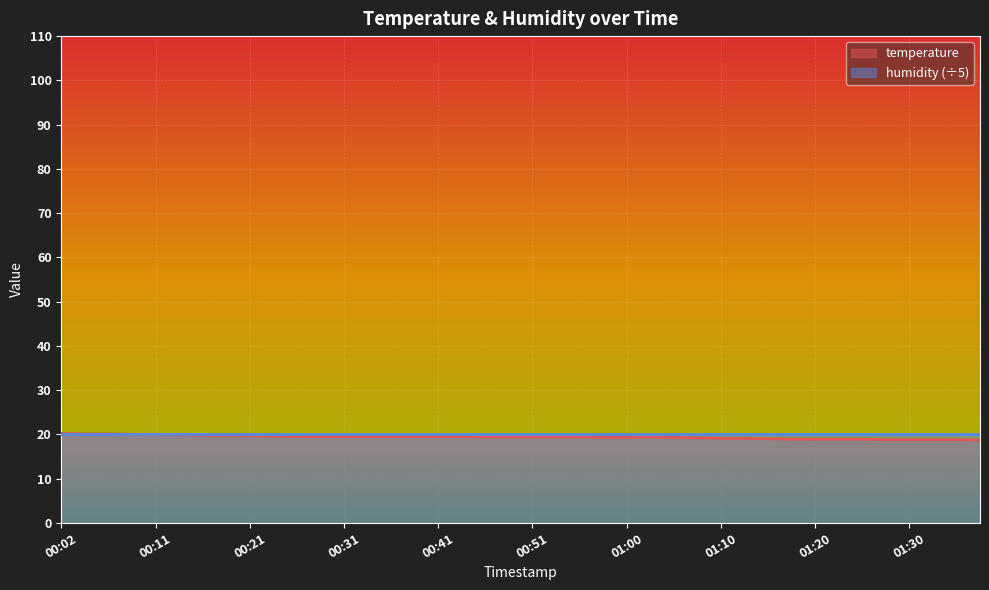

What is the approximate value at 00:16?

19.8